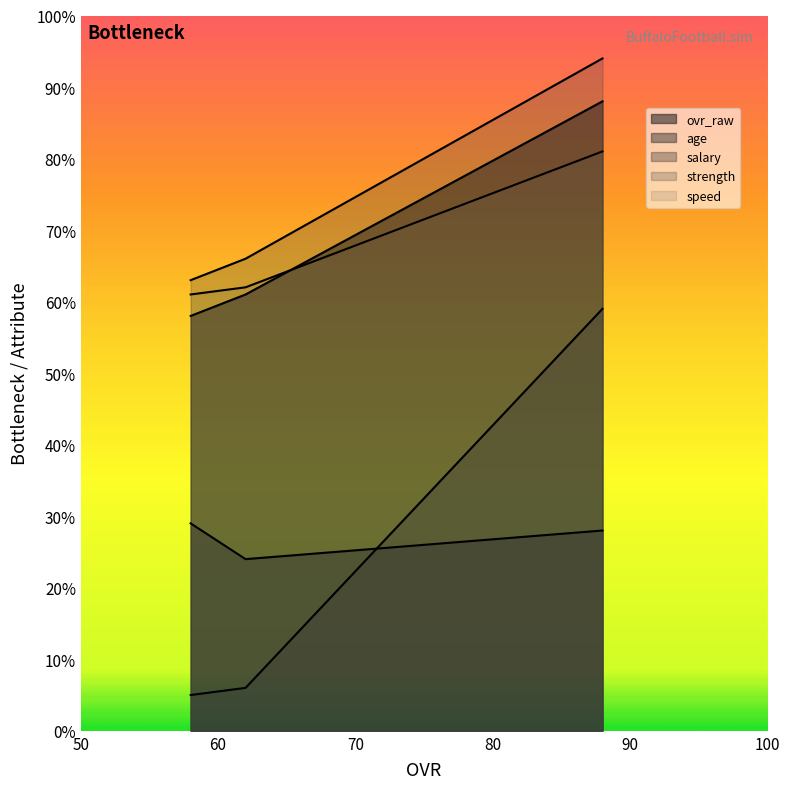

Is the value of strength at 88 greater than the value of ovr_raw at 58?

Yes